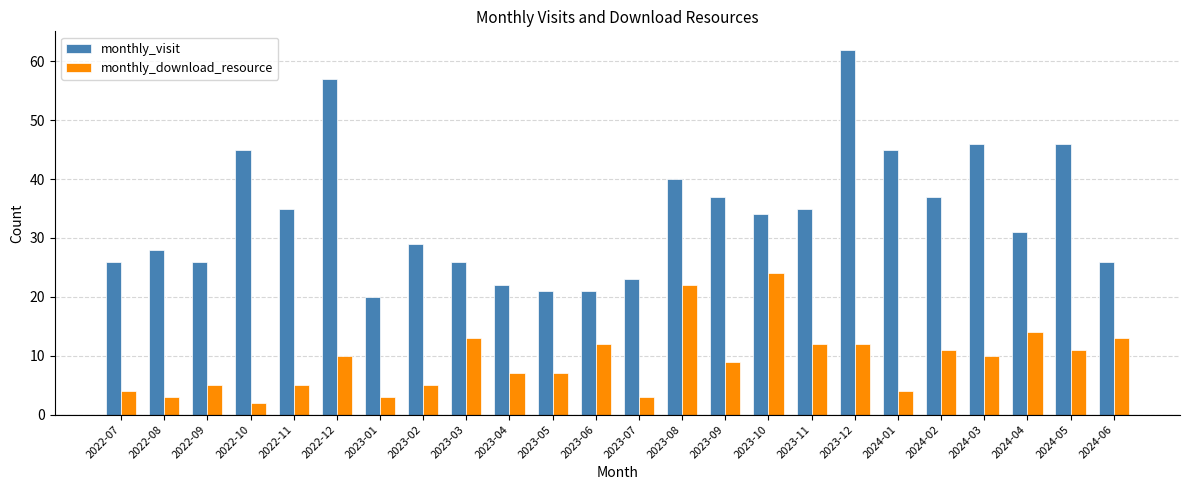

True or false: monthly_visit has a value of 9 at 2024-06.

False